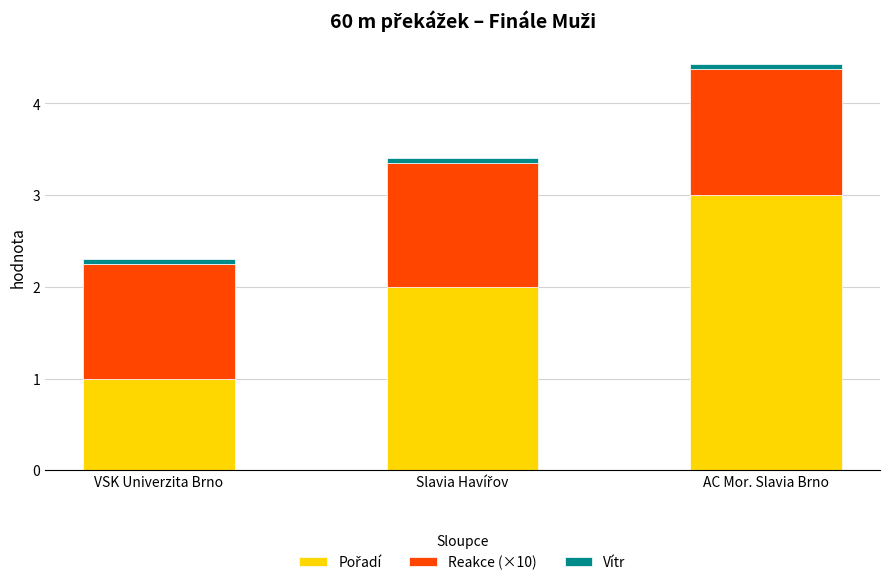

At which category is the sum across all series the highest?

AC Mor. Slavia Brno